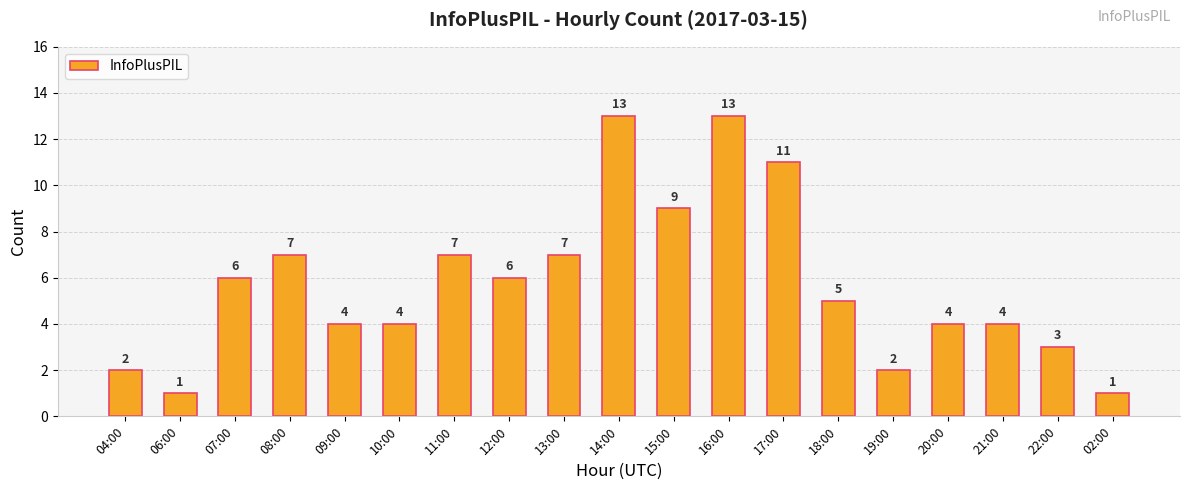

What is the greatest value displayed?

13